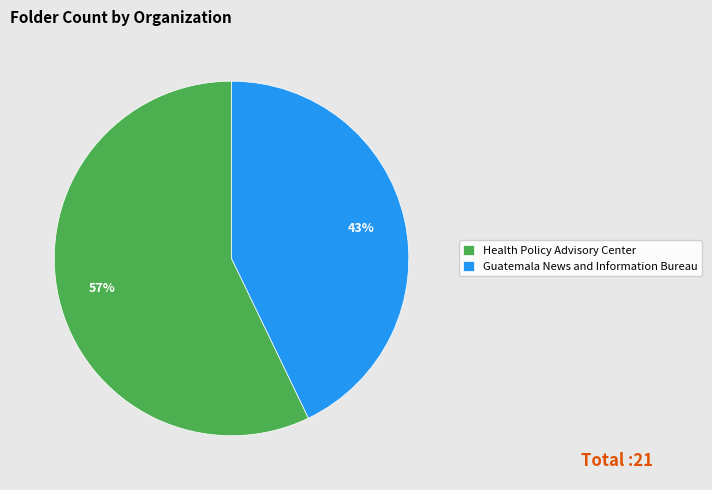

Is it true that Guatemala News and Information Bureau is 43% of the pie?

True